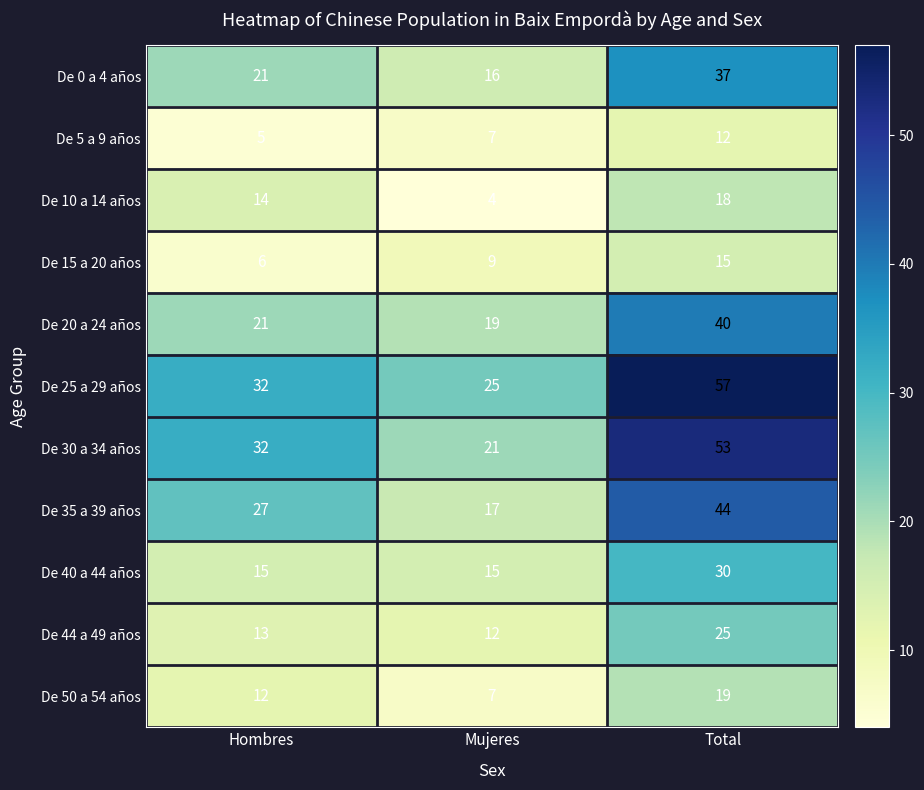

Which series has the largest total across all categories?

De 25 a 29 años